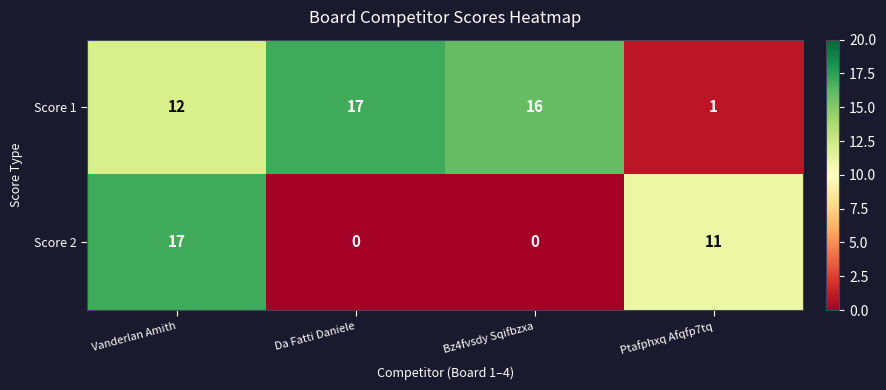

What is the difference between the Score 1 values at Da Fatti Daniele and Ptafphxq Afqfp7tq?

16